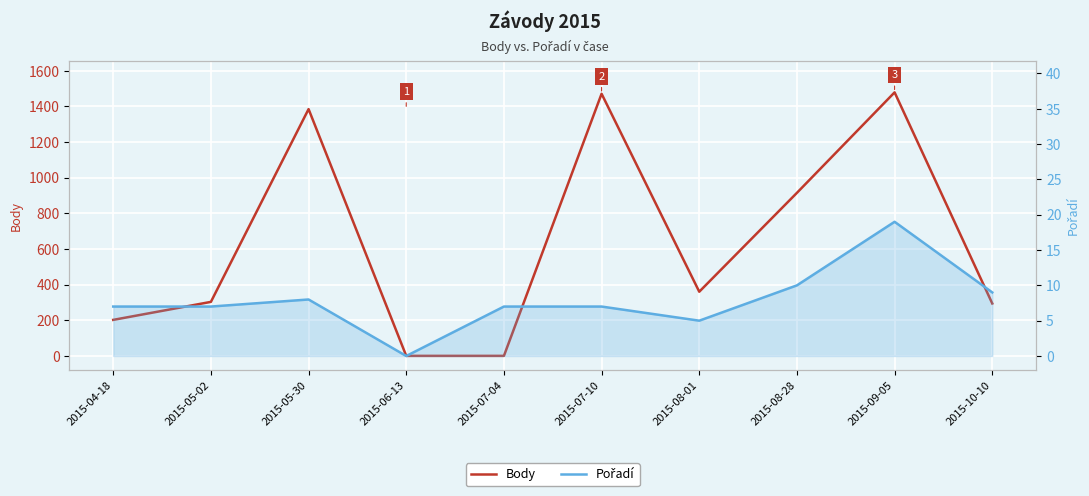

How many lines are shown in the chart?

2